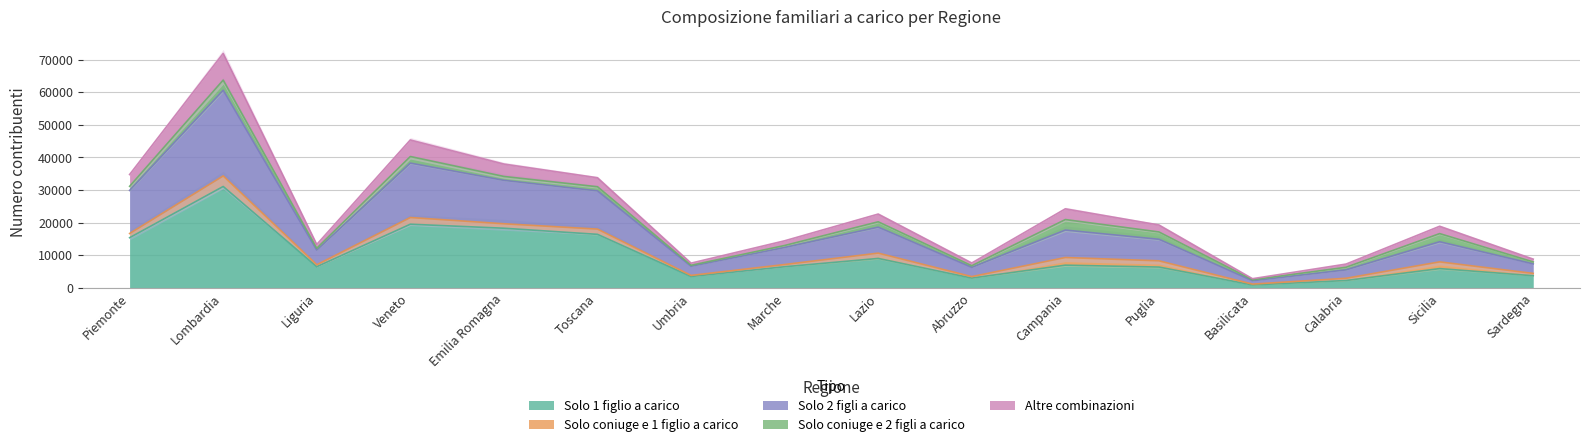

Is it true that Solo 1 figlio a carico equals 6960 at Campania?

True